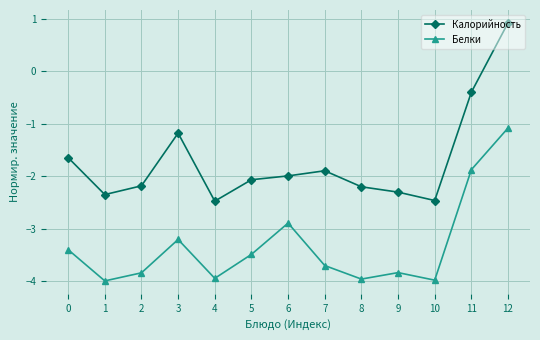

True or false: Белки and Калорийность intersect in this chart.

False